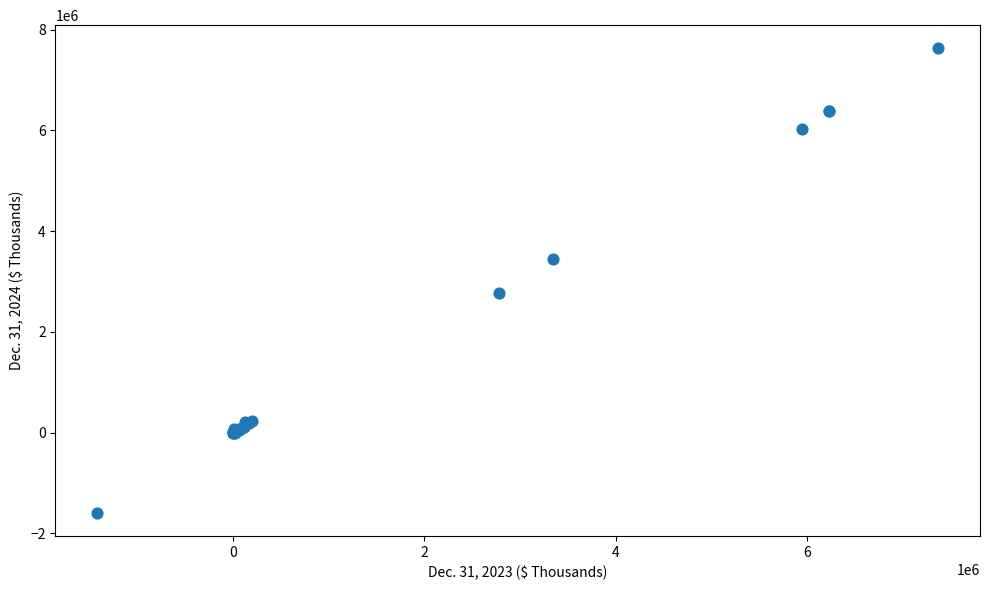

What Y value in the scatter plot is closest to 3019093?

2780631